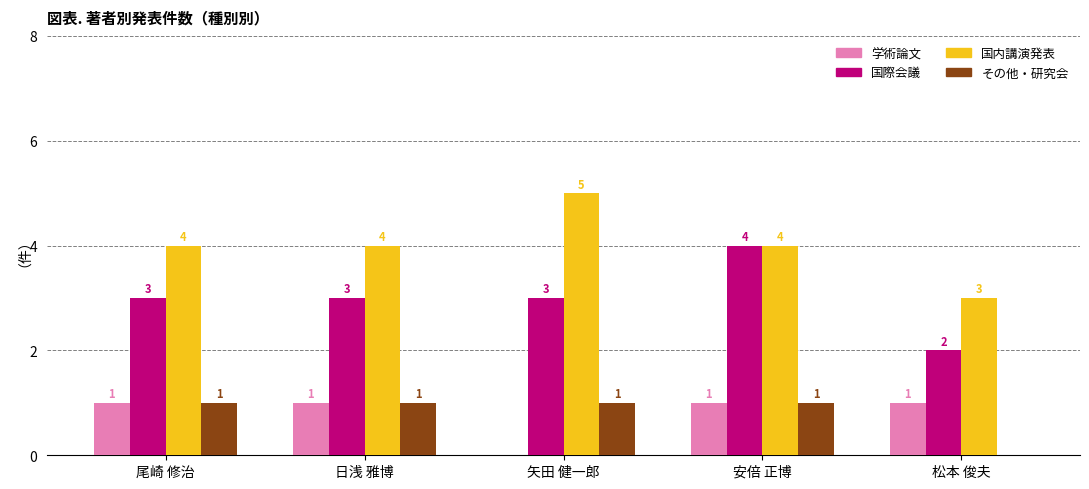

Which series changed the most between 尾崎 修治 and 安倍 正博?

国際会議